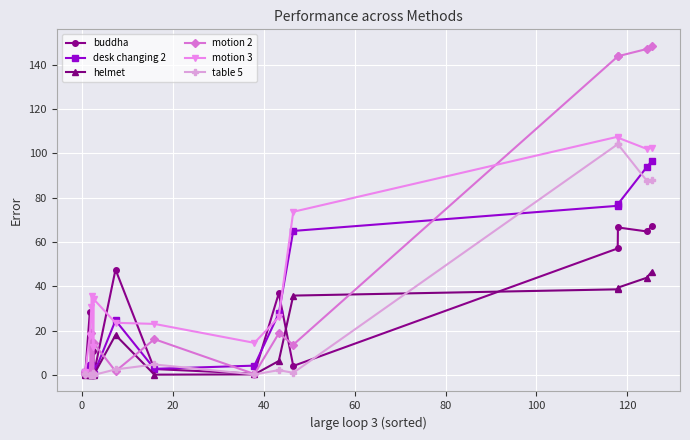

What is the value of the motion 3 point at the 11th from the left?

26.2